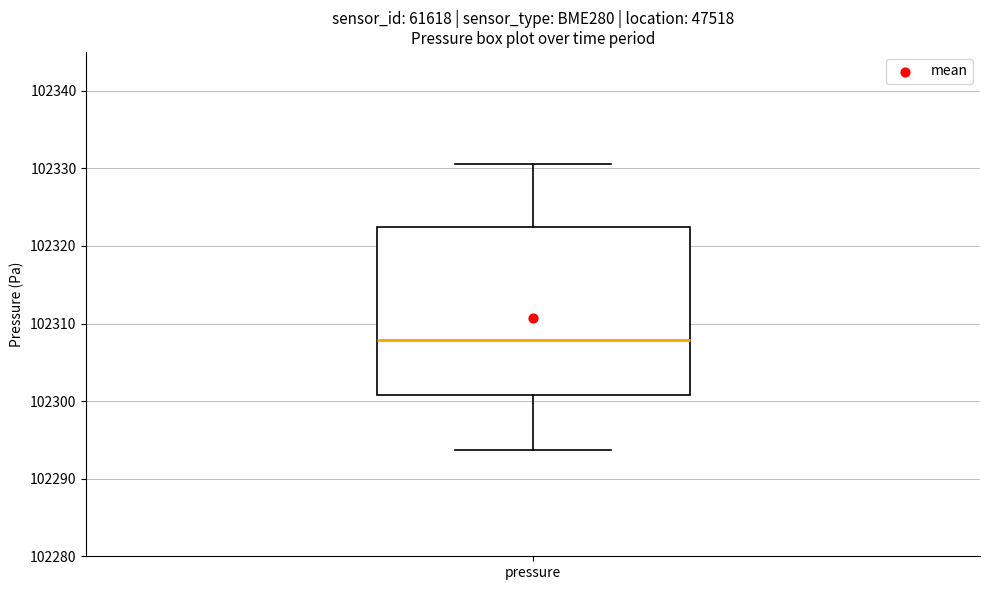

Read this box plot against the y-axis: the position of the median line, the range covered by the box, and the ends of both whiskers. The values are not printed on the chart, so give them approximately, as read against the axis.

median 102308, box 102301 to 102322, whiskers 102294 to 102331